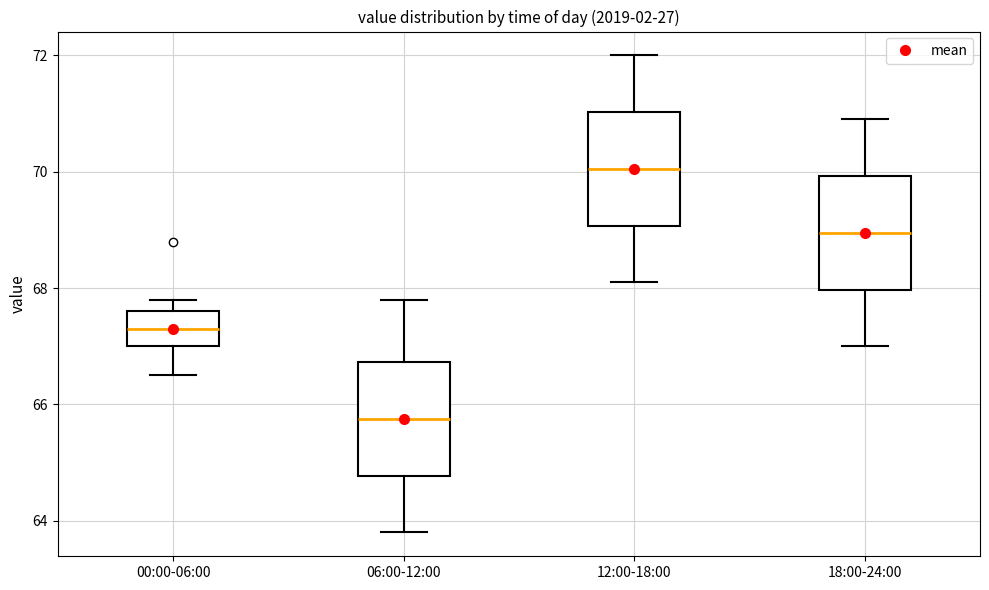

Reading left to right, read every box against the y-axis: the position of its median line, the range the box covers, and the ends of its whiskers. The values are not printed on the chart, so give them approximately, as read against the axis.

00:00-06:00: median 67.4, box 67.0 to 67.6, whiskers 66.6 to 67.8
06:00-12:00: median 65.8, box 64.8 to 66.8, whiskers 63.8 to 67.8
12:00-18:00: median 70.0, box 69.0 to 71.0, whiskers 68.2 to 72.0
18:00-24:00: median 69.0, box 68.0 to 70.0, whiskers 67.0 to 71.0